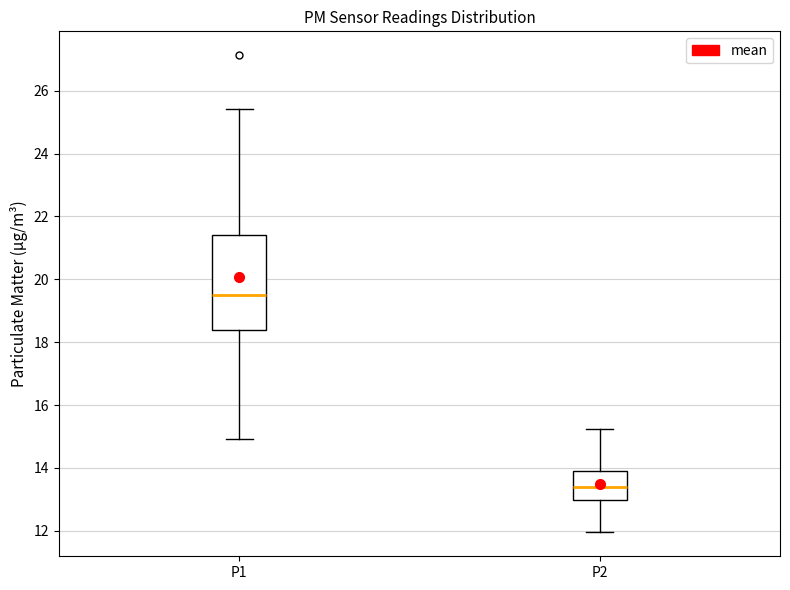

Which box is the tallest, from its lower edge to its upper edge?

P1